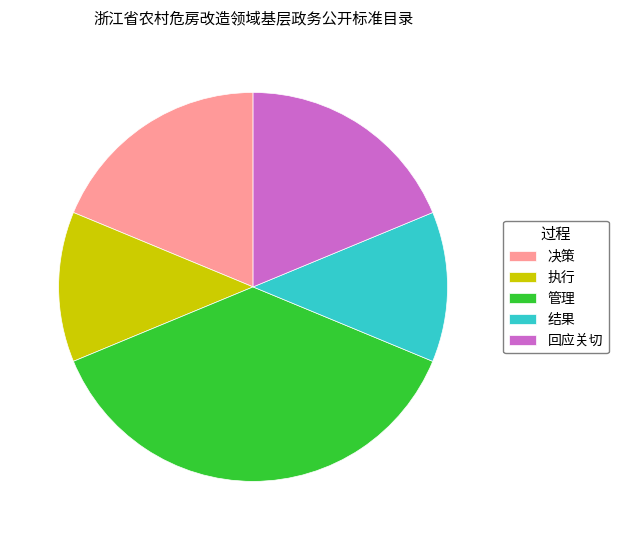

Is the sum of 执行 and 决策 greater than half?

No